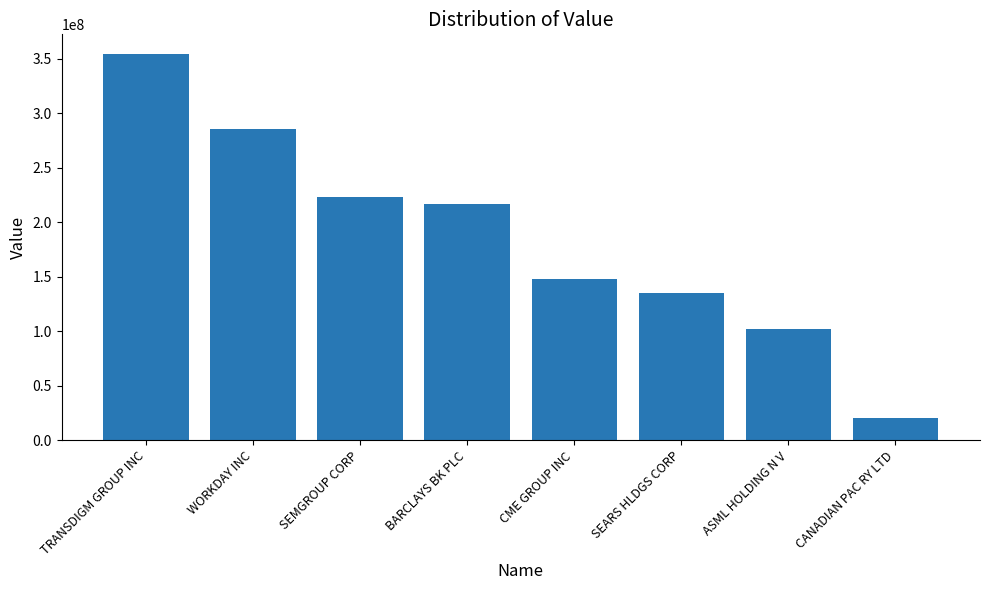

What is the sum of the values at SEMGROUP CORP and BARCLAYS BK PLC?

439695000